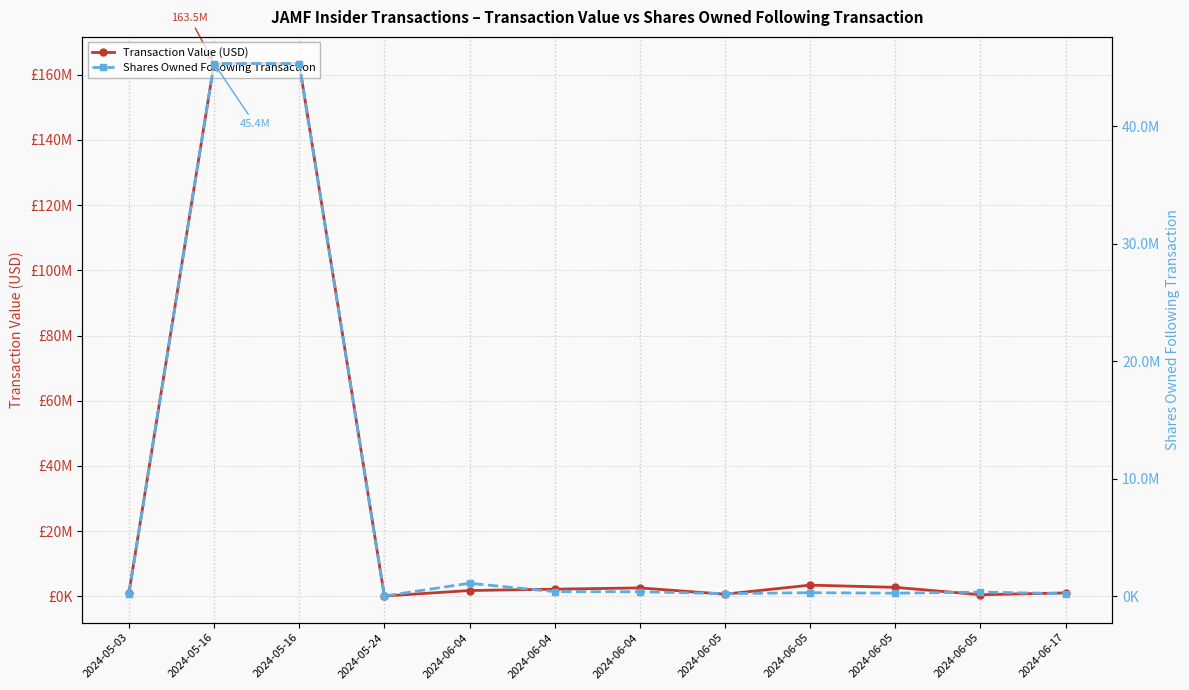

Is the value of Transaction Value (USD) at 2024-05-16 greater than the value of Shares Owned Following Transaction at 2024-05-16?

Yes